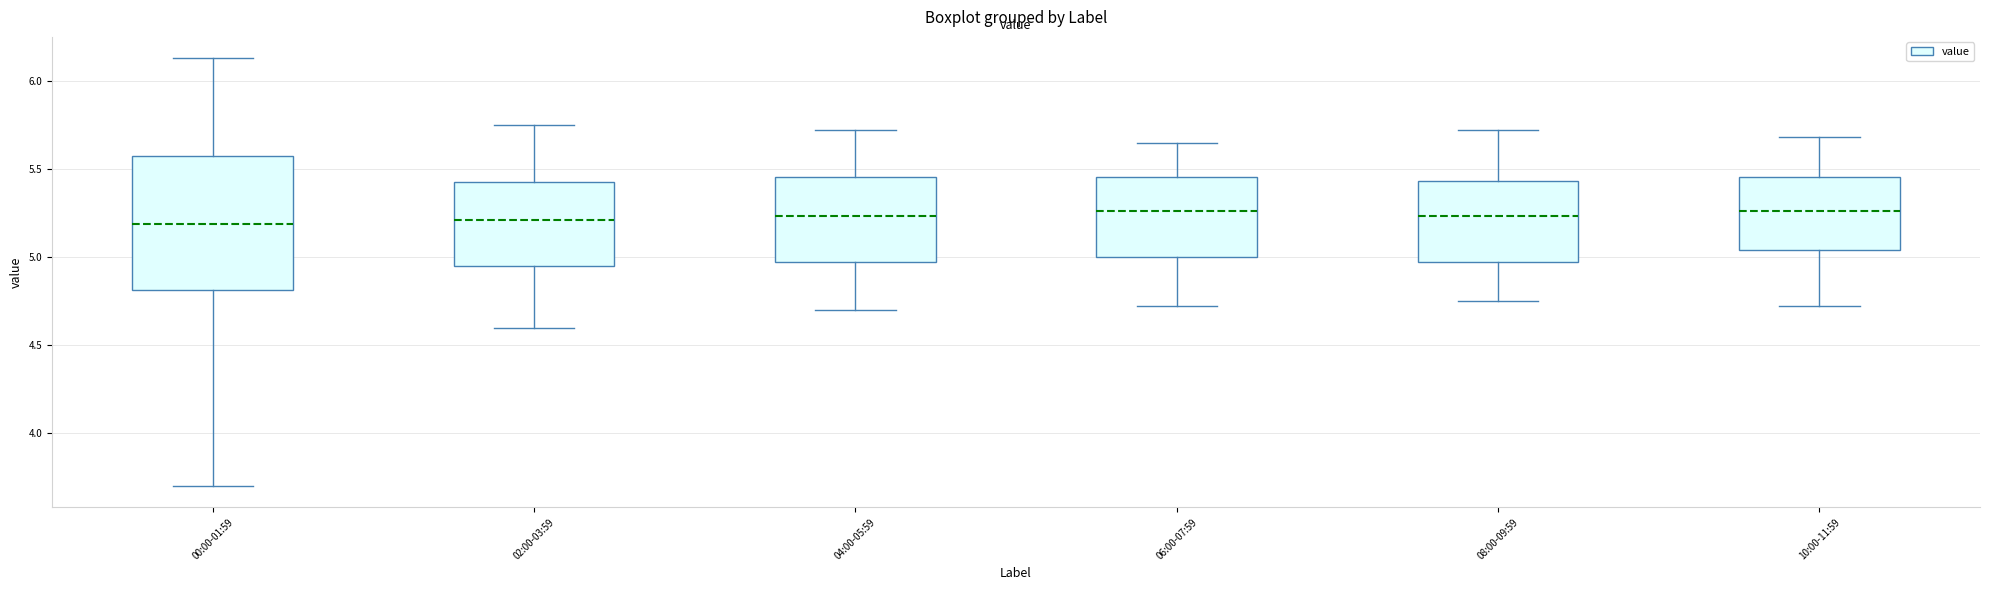

Reading left to right, read every box against the y-axis: the position of its median line, the range the box covers, and the ends of its whiskers. The values are not printed on the chart, so give them approximately, as read against the axis.

00:00-01:59: median 5.20, box 4.80 to 5.60, whiskers 3.70 to 6.15
02:00-03:59: median 5.20, box 4.95 to 5.45, whiskers 4.60 to 5.75
04:00-05:59: median 5.25, box 4.95 to 5.45, whiskers 4.70 to 5.70
06:00-07:59: median 5.25, box 5.00 to 5.45, whiskers 4.70 to 5.65
08:00-09:59: median 5.25, box 4.95 to 5.45, whiskers 4.75 to 5.70
10:00-11:59: median 5.25, box 5.05 to 5.45, whiskers 4.70 to 5.70